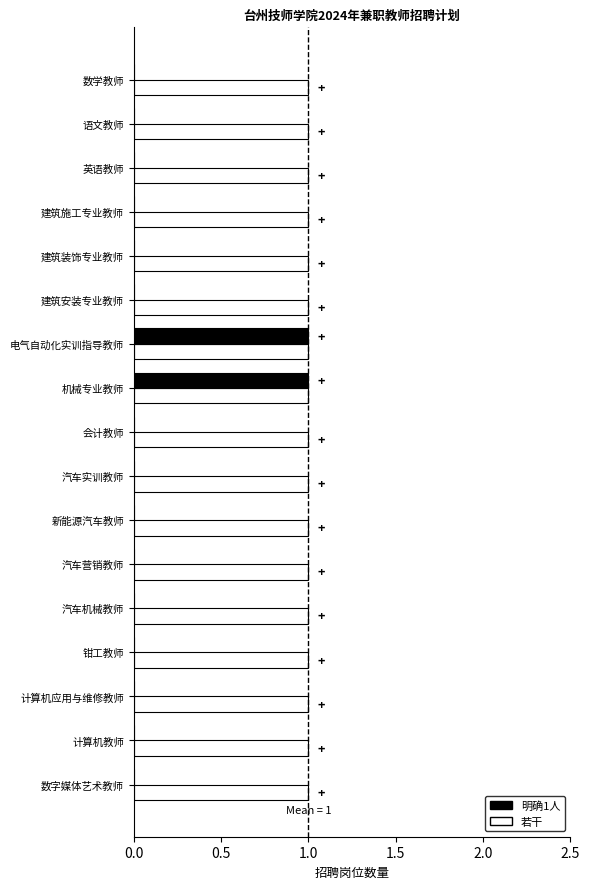

What is the sum of all 若干 values?

17